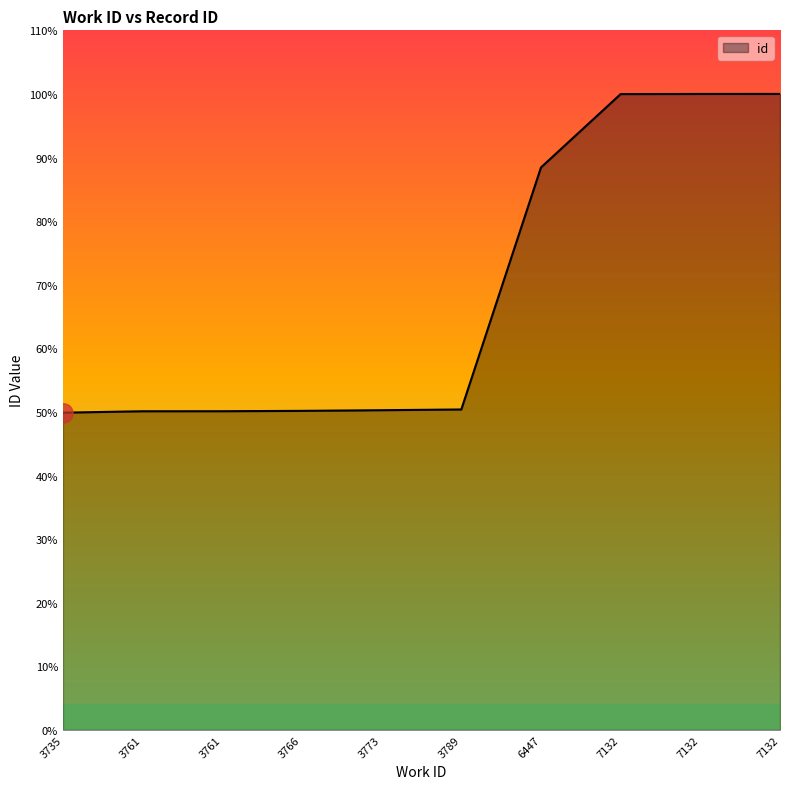

Rank the categories by value from highest to lowest.

7132, 7132, 7132, 6447, 3789, 3773, 3766, 3761, 3761, 3735